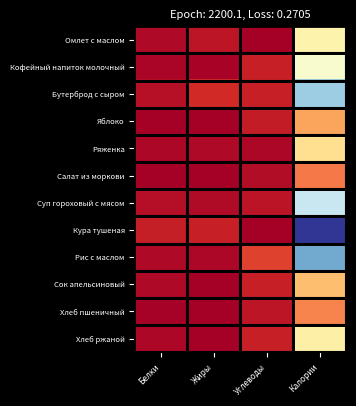

Which category has the highest value across all series?

Калории